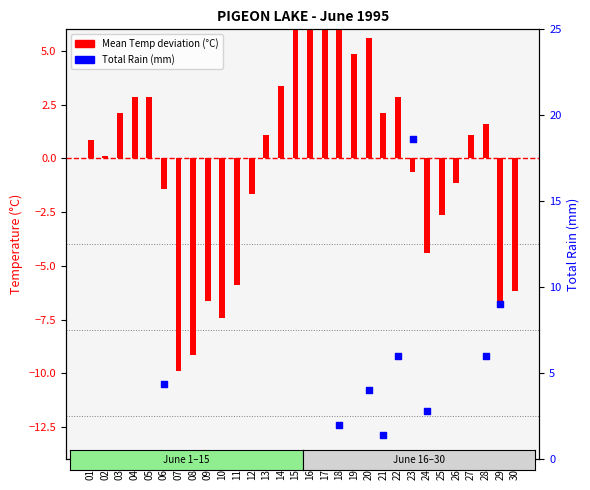

Which series has the largest total across all categories?

Total Rain (mm)